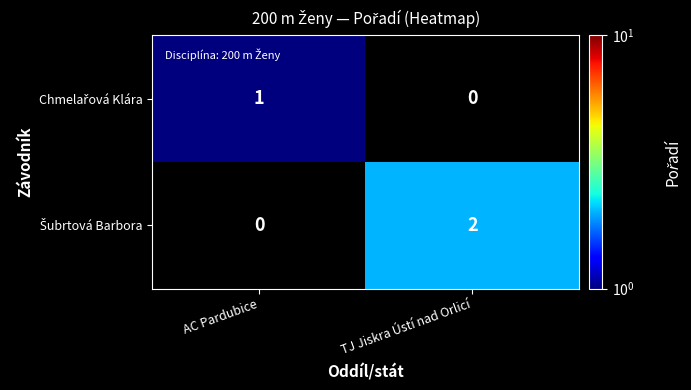

What is the minimum value shown in the chart?

1.0